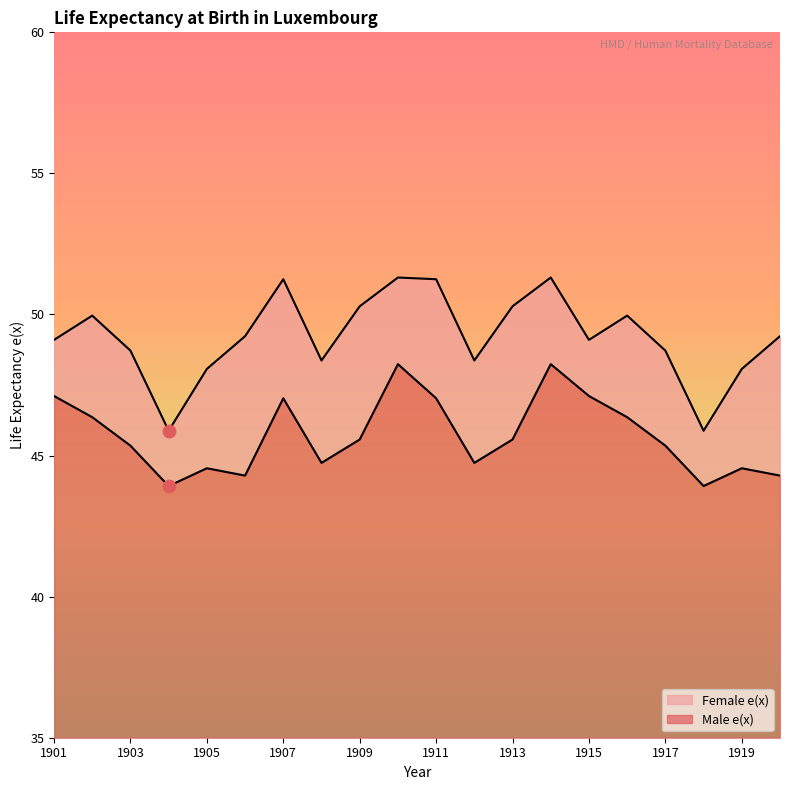

At which category is the sum across all series the highest?

1910